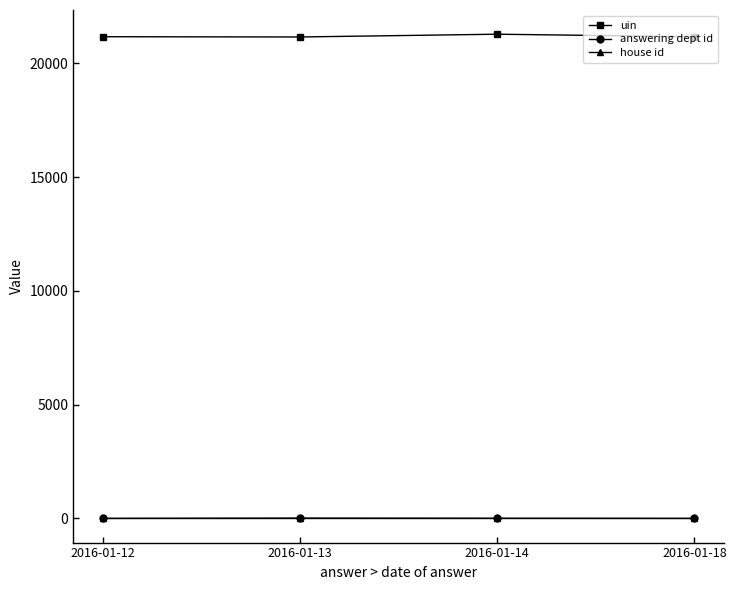

How many categories are shown in the chart?

4